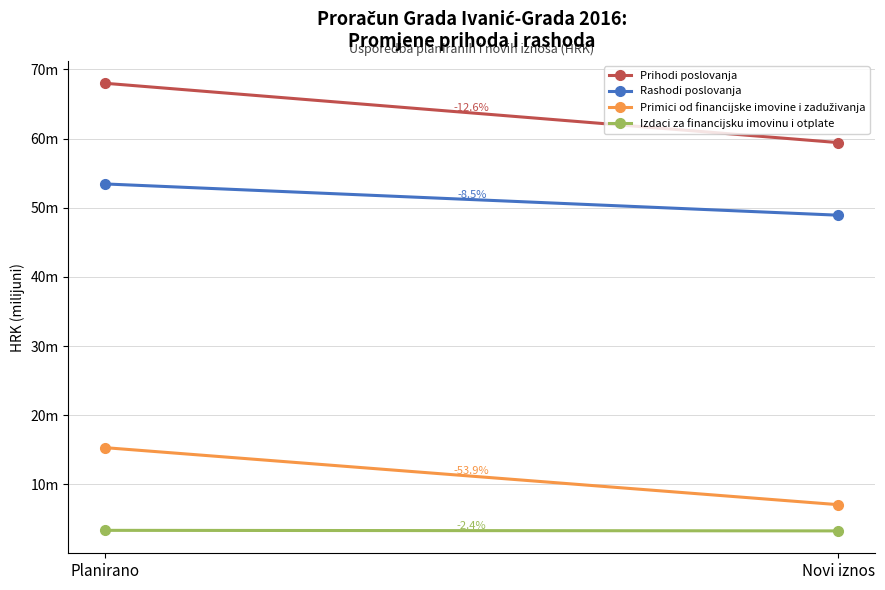

Which series has the widest spread of values?

Prihodi poslovanja